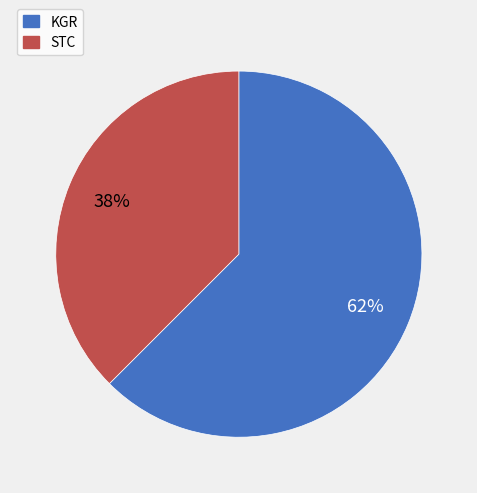

What is the majority slice?

KGR